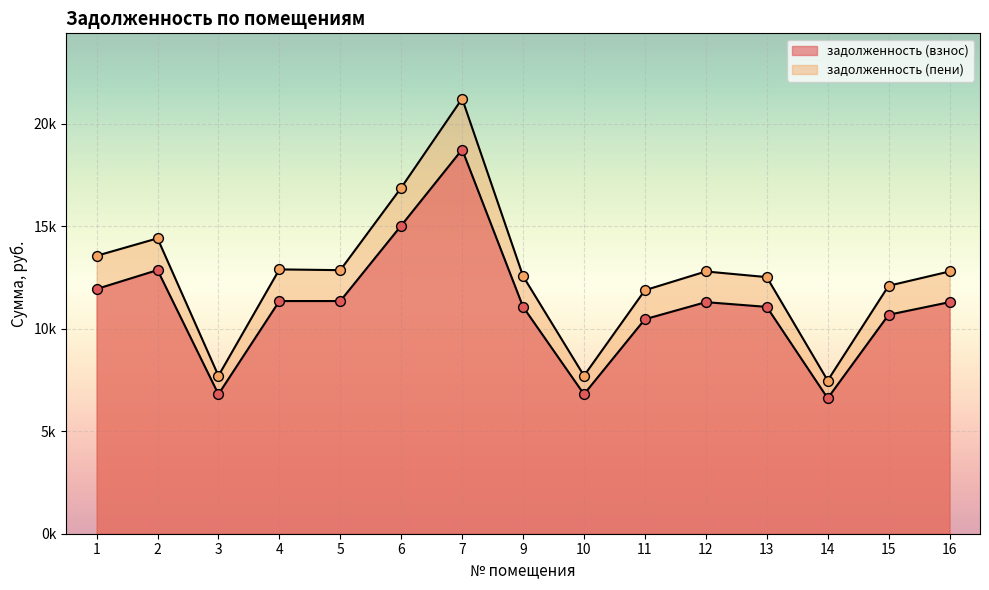

Which series contains the highest Y value?

задолженность (пени)